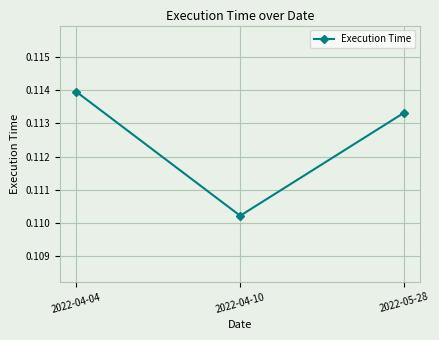

The value at 2022-05-28 is 0.2. True or false?

False